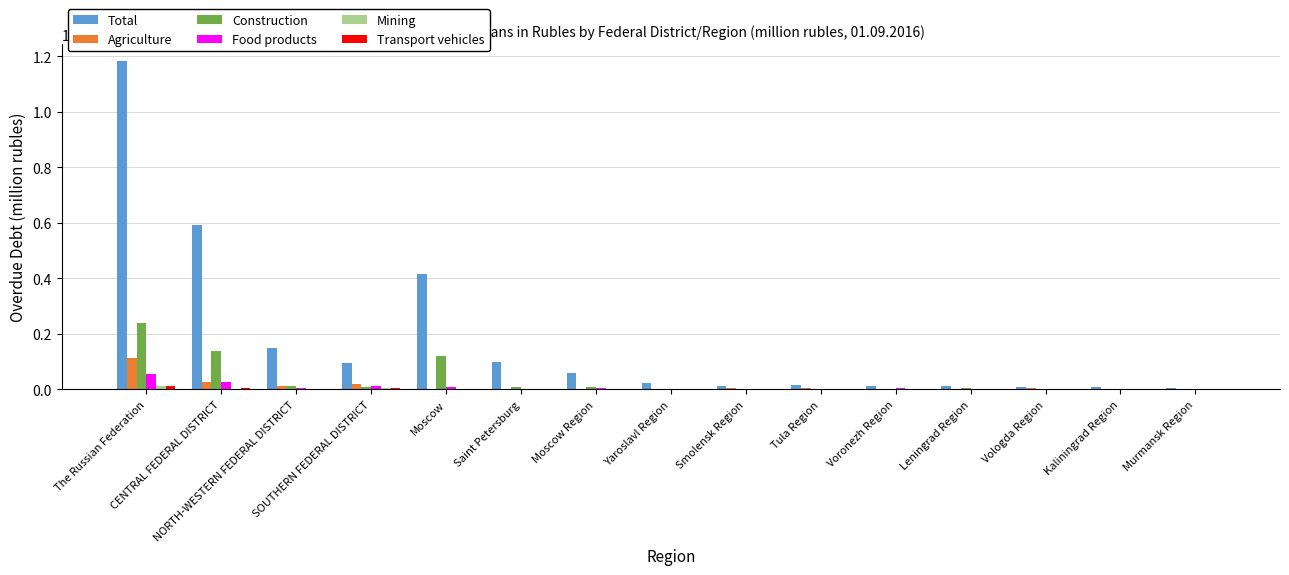

What is the greatest value displayed?

1184902